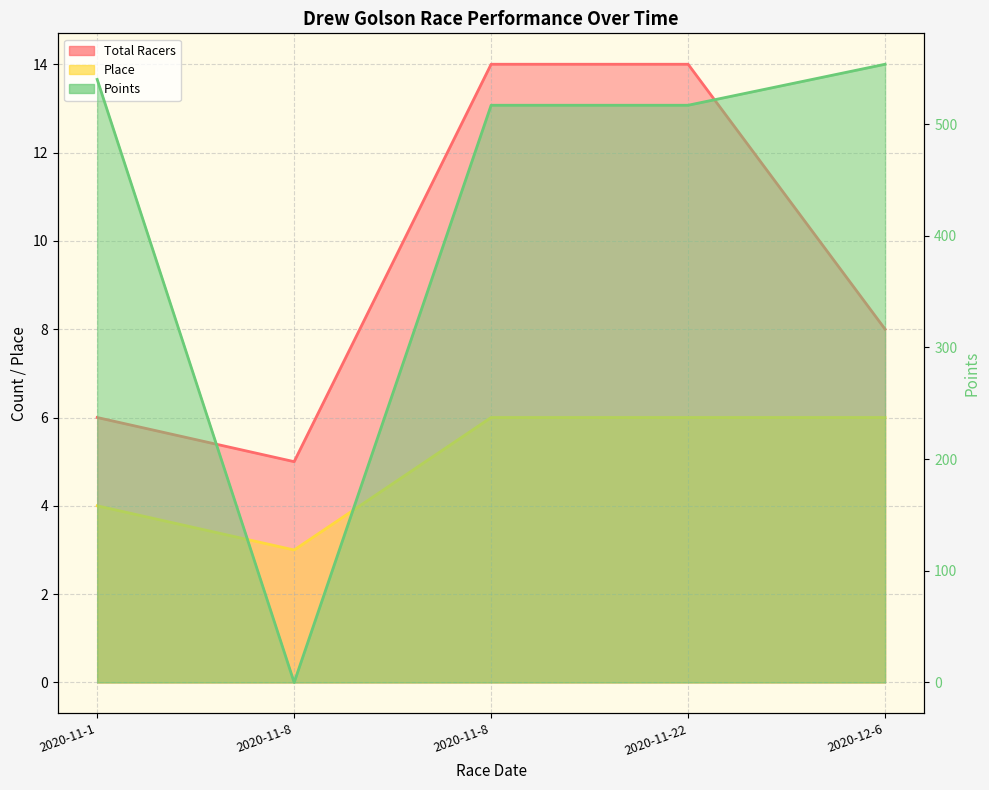

Reading right to left, what are all the values shown in this chart?

Total Racers: 2020-12-6=8.0	2020-11-22=14.0	2020-11-8=14.0	2020-11-8=5.0	2020-11-1=6.0
Place: 2020-12-6=6.0	2020-11-22=6.0	2020-11-8=6.0	2020-11-8=3.0	2020-11-1=4.0
Points: 2020-12-6=553.6	2020-11-22=516.9	2020-11-8=516.9	2020-11-8=0.0	2020-11-1=540.0